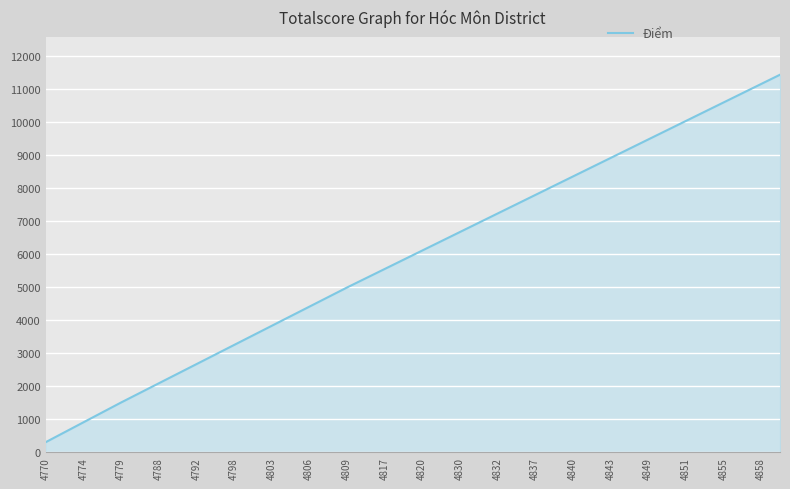

Does the chart display data point markers on the line(s)?

No